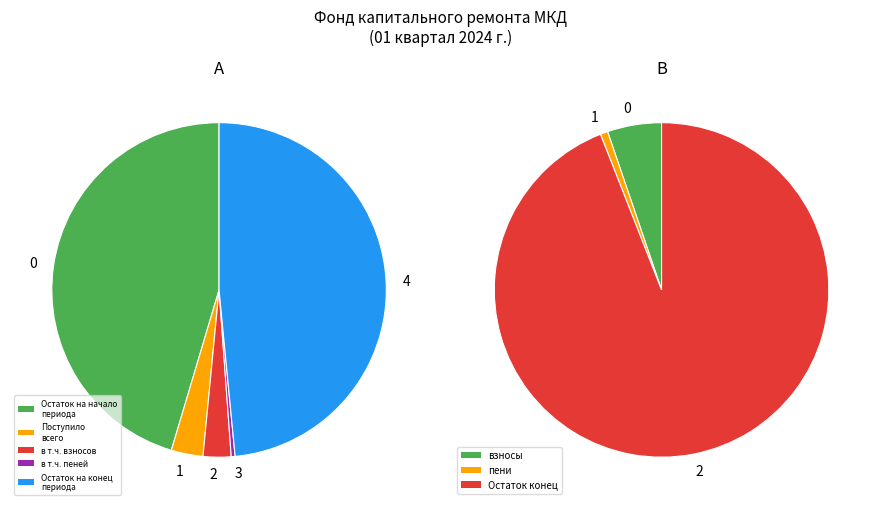

How much of the chart is everything except Использовано в отчетном периоде?

100.0%